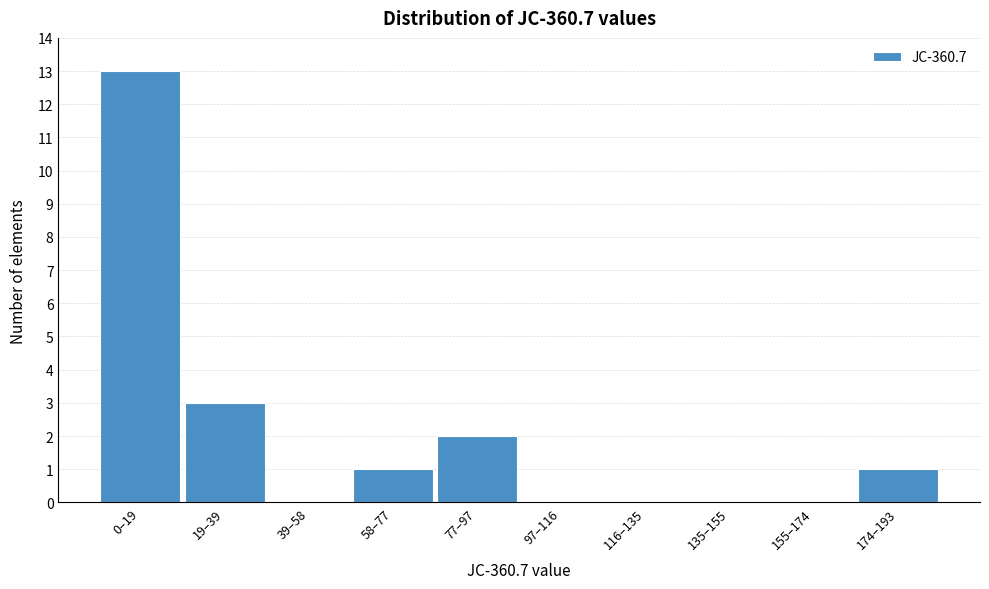

Reading left to right, extract all data points from this chart.

0–19=13	19–39=3	39–58=0	58–77=1	77–97=2	97–116=0	116–135=0	135–155=0	155–174=0	174–193=1